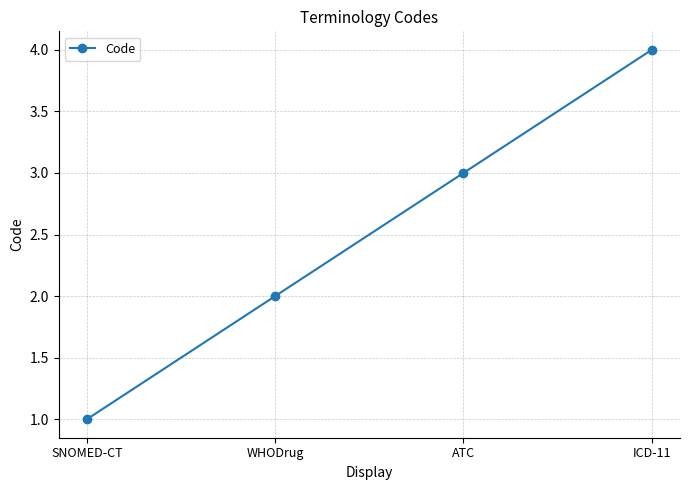

Read the value at ATC.

3